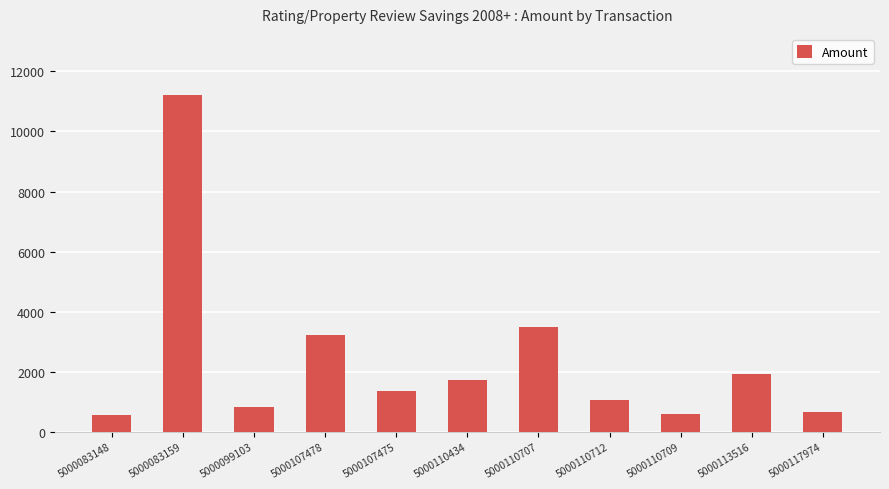

What is the label of the 9th bar from the left?

5000110709